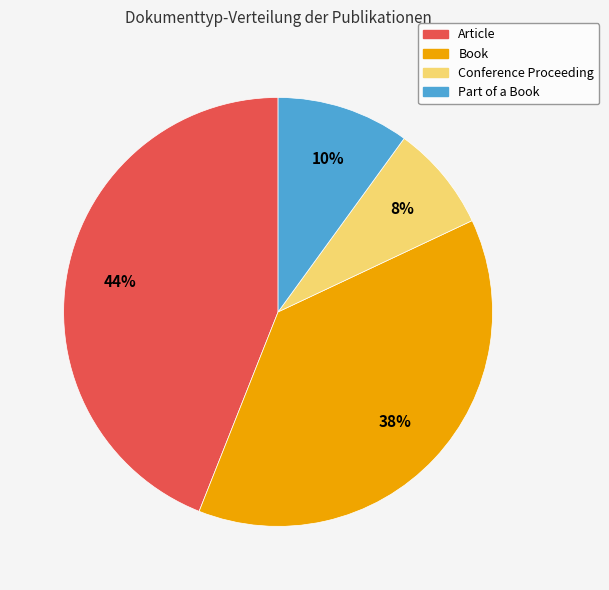

Is there a majority slice in this chart?

No